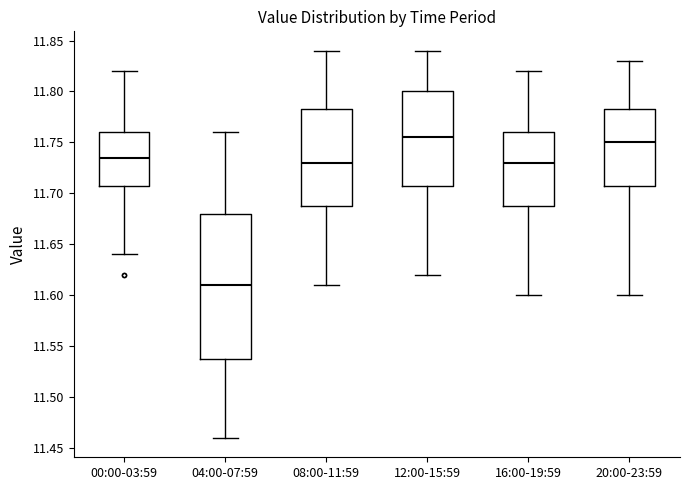

Reading left to right, transcribe this box plot: for each box, give where its median line is, the range the box spans, and where its two whiskers end, as read against the y-axis. The values are not printed on the chart, so give them approximately, as read against the axis.

00:00-03:59: median 11.735, box 11.710 to 11.760, whiskers 11.640 to 11.820
04:00-07:59: median 11.610, box 11.540 to 11.680, whiskers 11.460 to 11.760
08:00-11:59: median 11.730, box 11.690 to 11.785, whiskers 11.610 to 11.840
12:00-15:59: median 11.755, box 11.710 to 11.800, whiskers 11.620 to 11.840
16:00-19:59: median 11.730, box 11.690 to 11.760, whiskers 11.600 to 11.820
20:00-23:59: median 11.750, box 11.710 to 11.785, whiskers 11.600 to 11.830